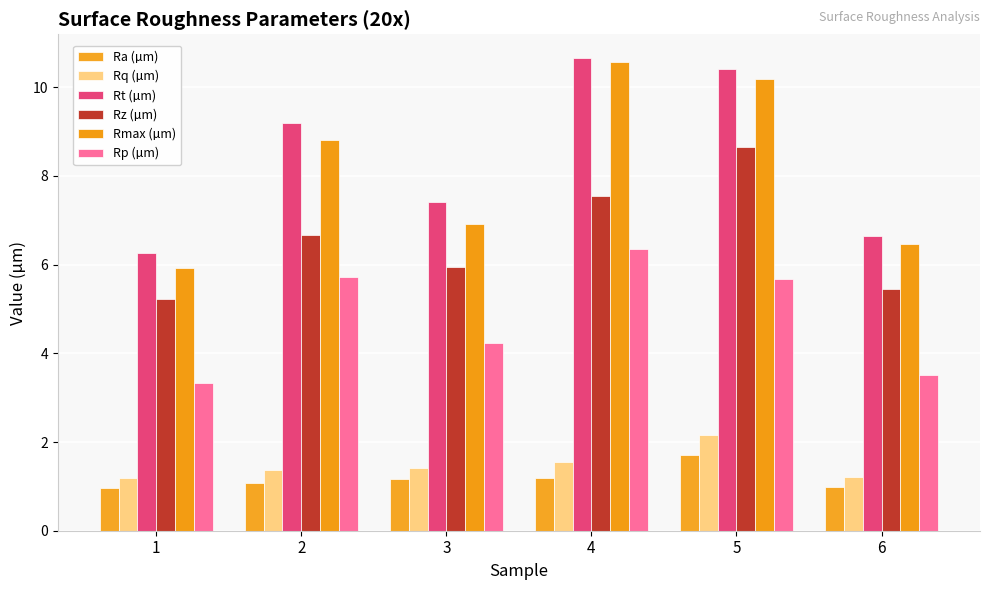

What are all the series names shown in the legend?

Ra (µm), Rq (µm), Rt (µm), Rz (µm), Rmax (µm), Rp (µm)